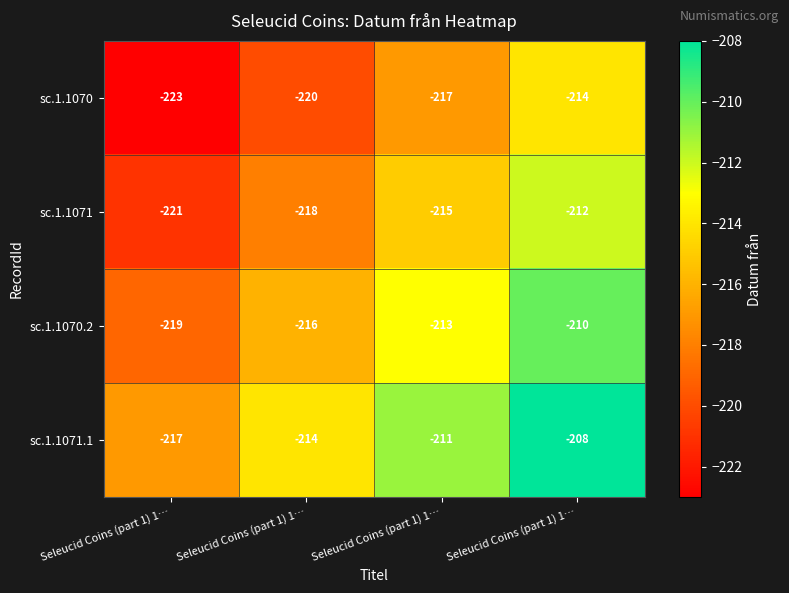

Rank the series at Seleucid Coins (part 1) 1… from lowest to highest value.

sc.1.1070, sc.1.1071, sc.1.1070.2, sc.1.1071.1